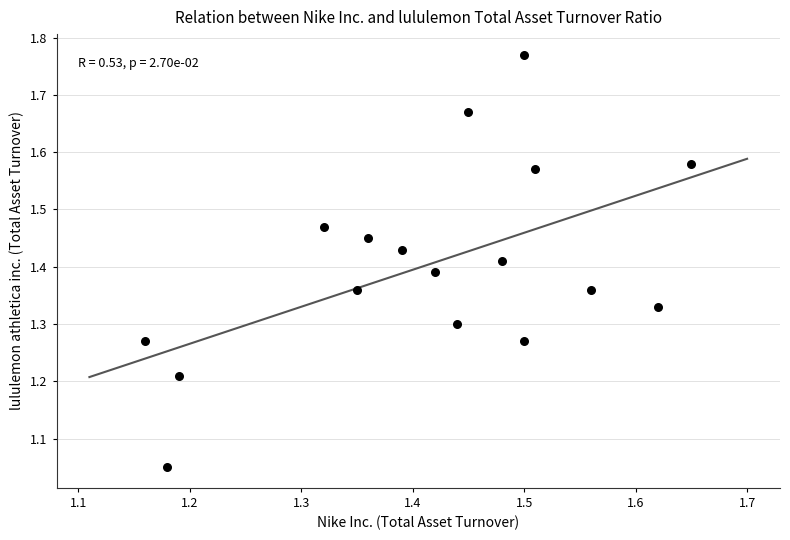

What is the range of X values (max minus min)?

0.5